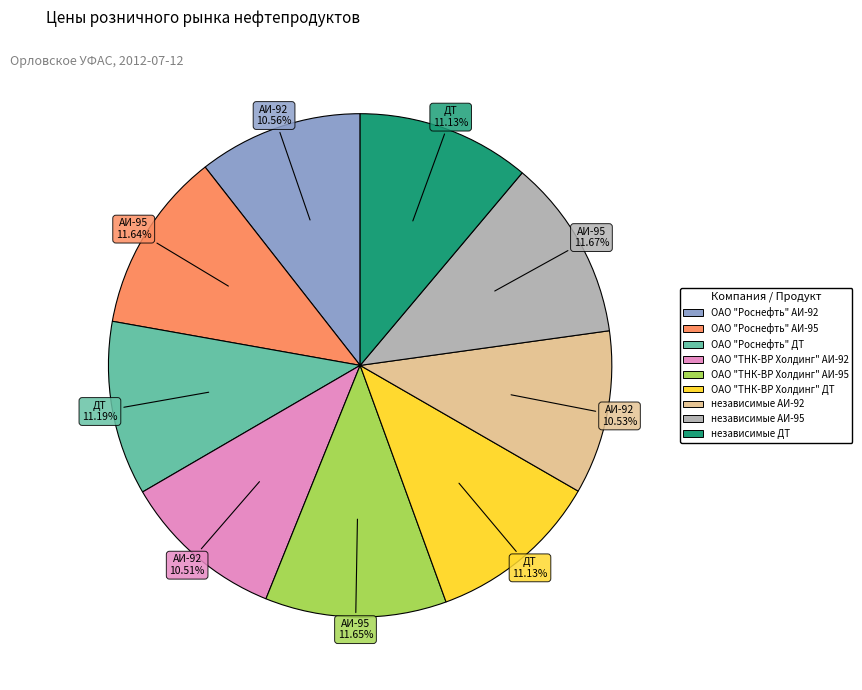

How much of the chart is everything except ОАО "Роснефть" ДТ?

88.8%